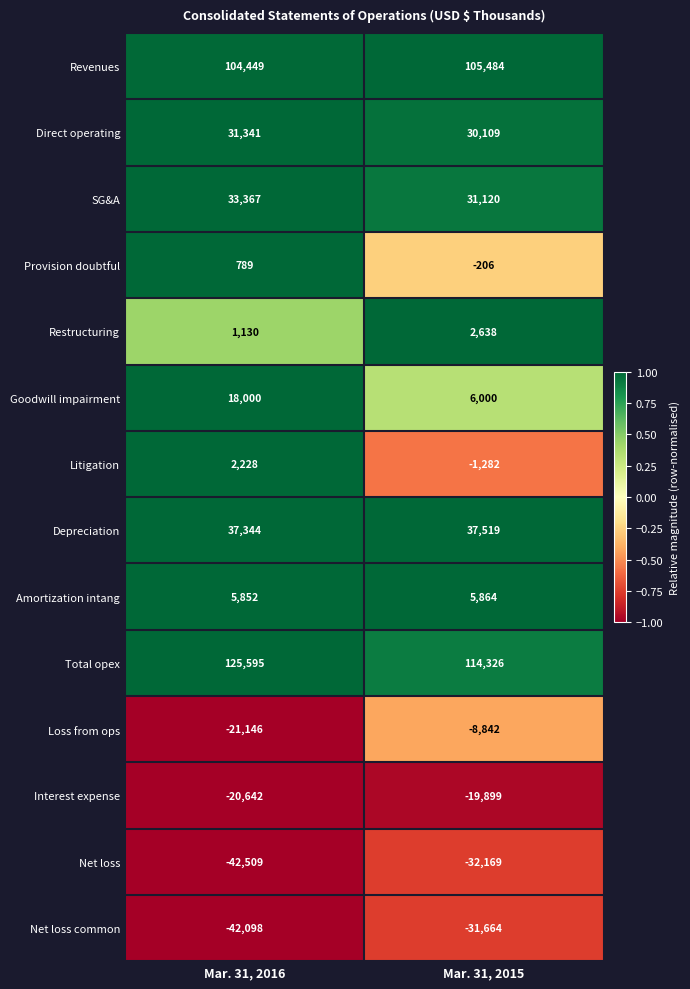

What is the total value across all series at Mar. 31, 2015?

238998